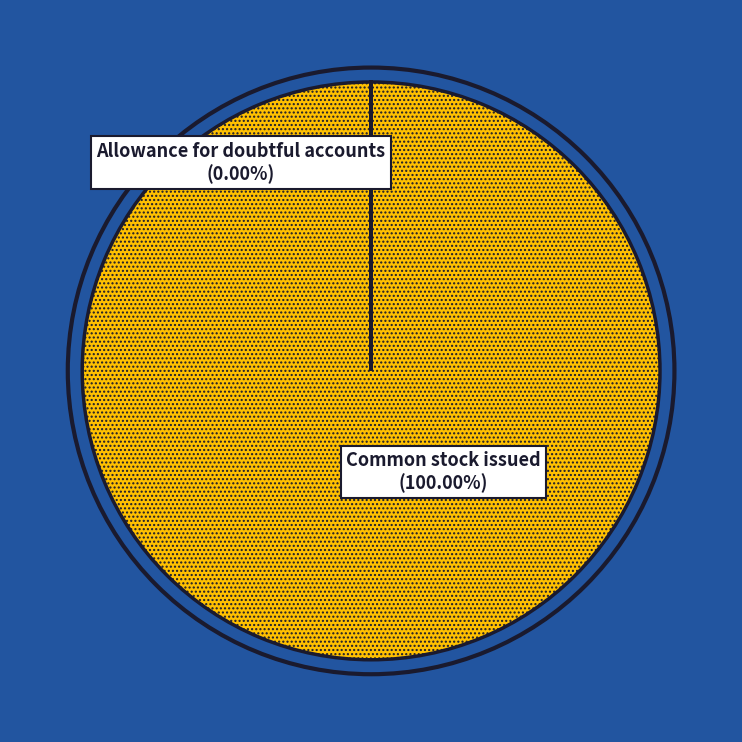

What portion of the pie excludes Allowance for doubtful accounts?

100.0%